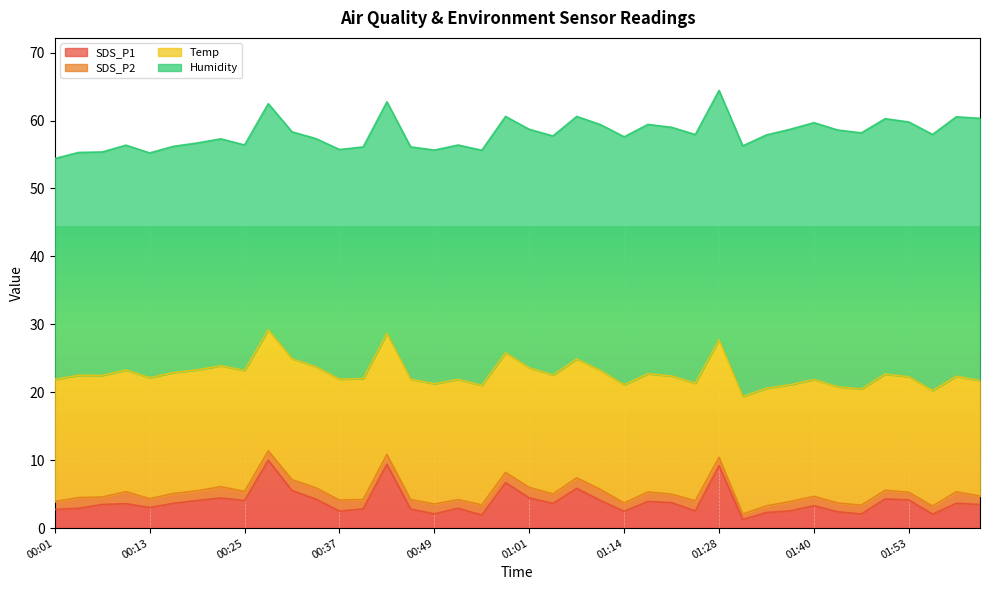

Reading left to right, what are all the values shown in this chart?

SDS_P1: 00:01=2.8	00:04=2.9	00:07=3.5	00:10=3.6	00:13=3.0	00:16=3.6	00:19=4.1	00:22=4.4	00:25=4.0	00:28=10.0	00:31=5.5	00:34=4.3	00:37=2.5	00:40=2.8	00:43=9.4	00:46=2.8	00:49=2.1	00:52=2.9	00:55=1.9	00:58=6.7	01:01=4.5	01:04=3.6	01:08=5.8	01:11=4.1	01:14=2.5	01:18=3.9	01:21=3.8	01:24=2.5	01:28=9.2	01:31=1.3	01:34=2.3	01:37=2.5	01:40=3.3	01:43=2.4	01:46=2.1	01:50=4.3	01:53=4.2	01:57=2.0	02:00=3.6	02:03=3.5
SDS_P2: 00:01=1.1	00:04=1.6	00:07=1.1	00:10=1.8	00:13=1.3	00:16=1.4	00:19=1.4	00:22=1.7	00:25=1.4	00:28=1.4	00:31=1.6	00:34=1.7	00:37=1.6	00:40=1.4	00:43=1.4	00:46=1.4	00:49=1.4	00:52=1.3	00:55=1.5	00:58=1.5	01:01=1.6	01:04=1.4	01:08=1.6	01:11=1.6	01:14=1.2	01:18=1.4	01:21=1.2	01:24=1.5	01:28=1.2	01:31=0.8	01:34=1.0	01:37=1.4	01:40=1.4	01:43=1.3	01:46=1.3	01:50=1.3	01:53=1.1	01:57=1.2	02:00=1.7	02:03=1.2
Temp: 00:01=18.0	00:04=18.0	00:07=17.9	00:10=17.9	00:13=17.8	00:16=17.8	00:19=17.8	00:22=17.8	00:25=17.8	00:28=17.8	00:31=17.8	00:34=17.8	00:37=17.8	00:40=17.8	00:43=17.8	00:46=17.7	00:49=17.7	00:52=17.7	00:55=17.6	00:58=17.6	01:01=17.6	01:04=17.5	01:08=17.5	01:11=17.5	01:14=17.4	01:18=17.4	01:21=17.4	01:24=17.3	01:28=17.3	01:31=17.3	01:34=17.3	01:37=17.2	01:40=17.2	01:43=17.1	01:46=17.1	01:50=17.1	01:53=17.0	01:57=17.0	02:00=17.0	02:03=17.0
Humidity: 00:01=32.5	00:04=32.8	00:07=32.9	00:10=33.1	00:13=33.1	00:16=33.3	00:19=33.4	00:22=33.4	00:25=33.2	00:28=33.3	00:31=33.4	00:34=33.6	00:37=33.8	00:40=34.1	00:43=34.1	00:46=34.2	00:49=34.4	00:52=34.5	00:55=34.6	00:58=34.8	01:01=35.1	01:04=35.2	01:08=35.7	01:11=36.2	01:14=36.5	01:18=36.7	01:21=36.6	01:24=36.6	01:28=36.7	01:31=36.9	01:34=37.3	01:37=37.6	01:40=37.8	01:43=37.8	01:46=37.7	01:50=37.6	01:53=37.5	01:57=37.7	02:00=38.2	02:03=38.6